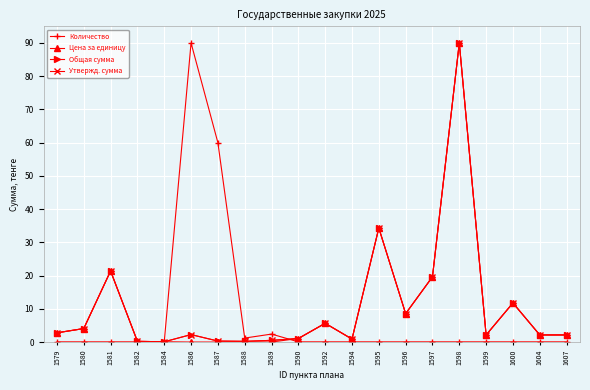

What value does the Количество series have at 1597?

0.1